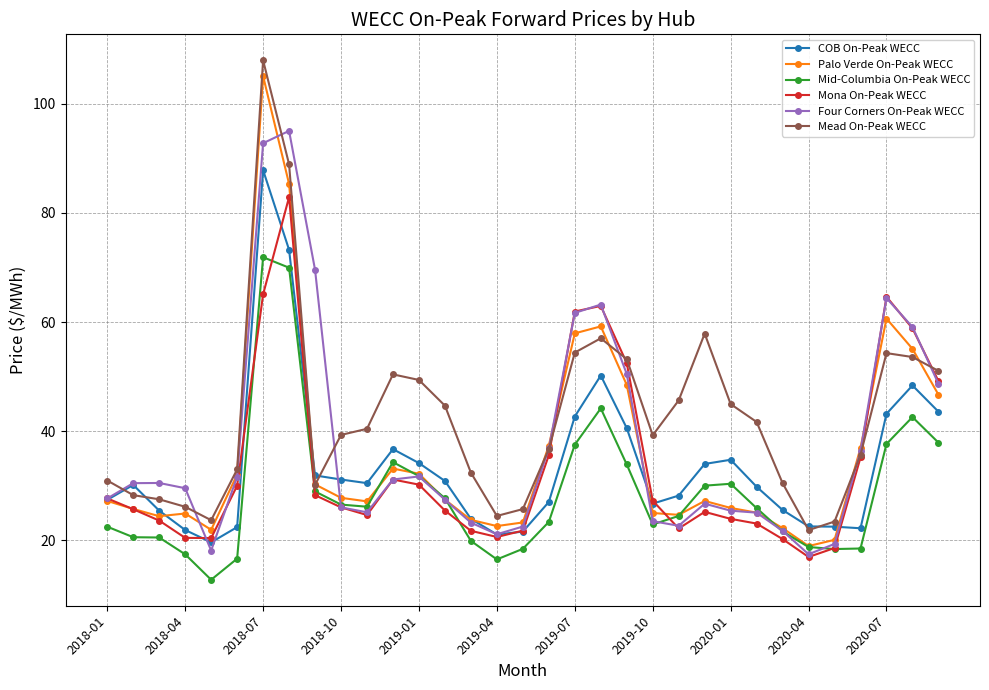

What is the smallest value displayed?

12.8